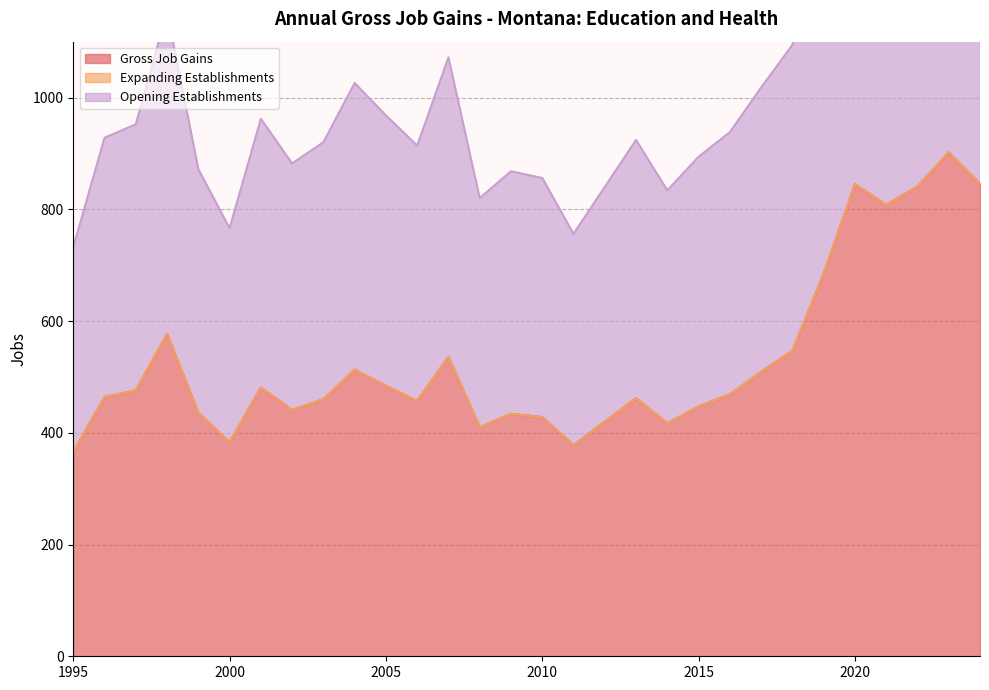

True or false: Opening Establishments and Gross Job Gains cross at least once.

False